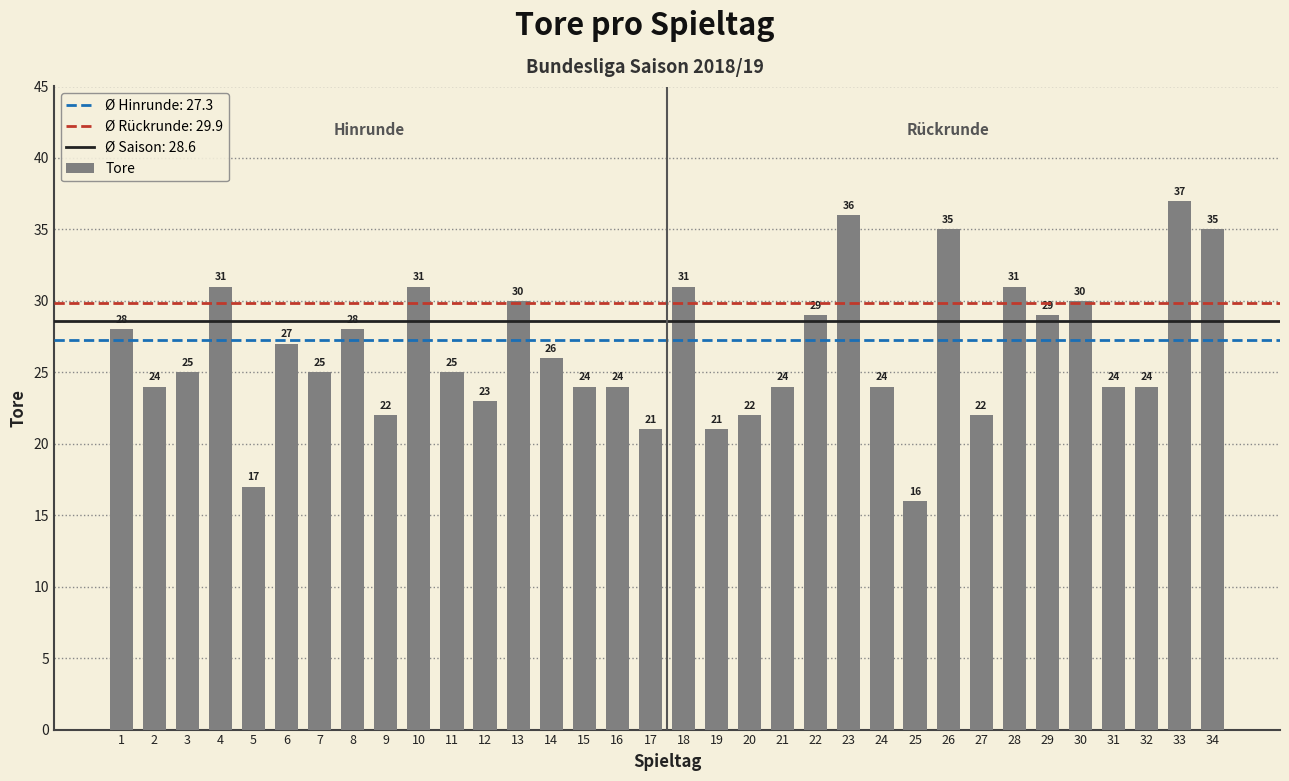

The chart shows a value of 35 at 7. True or false?

False